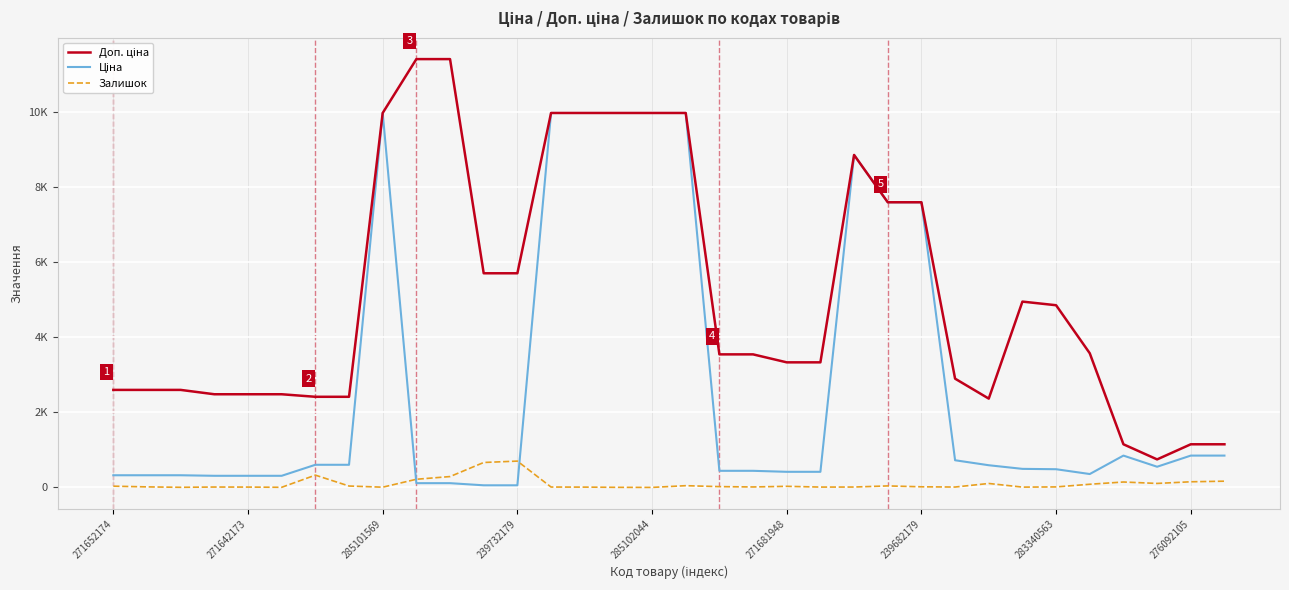

Rank the series by their maximum value, from highest to lowest.

Доп. ціна, Ціна, Залишок